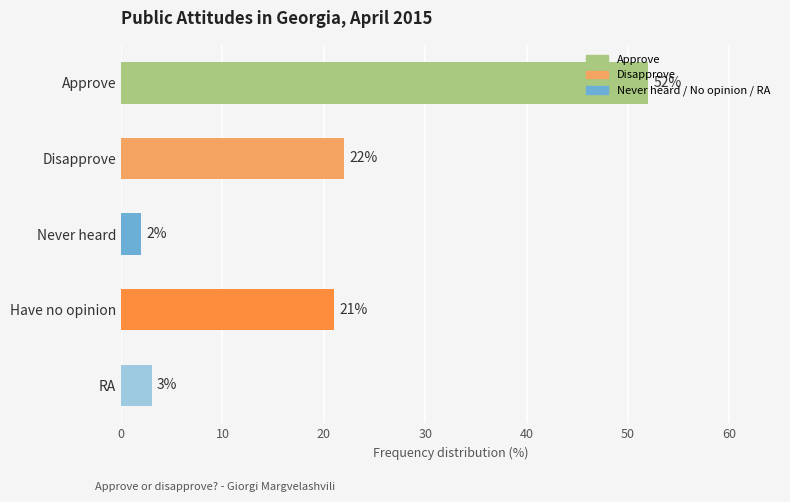

The value at Never heard is 2. True or false?

True